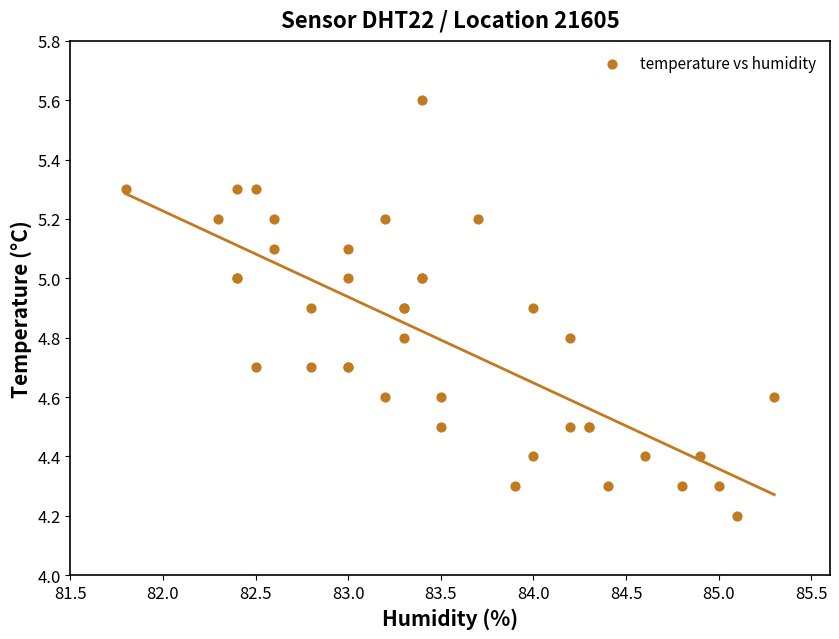

What Y value in the scatter plot is closest to 4?

4.2